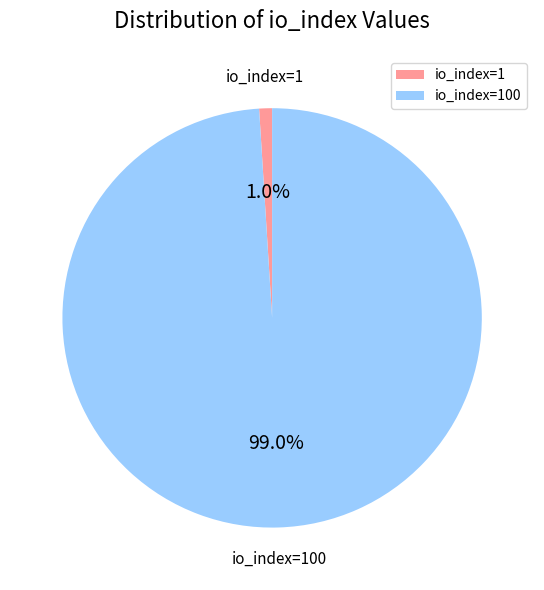

To the nearest percent, what is the difference between the io_index=100 and io_index=1 slice percentages?

98%